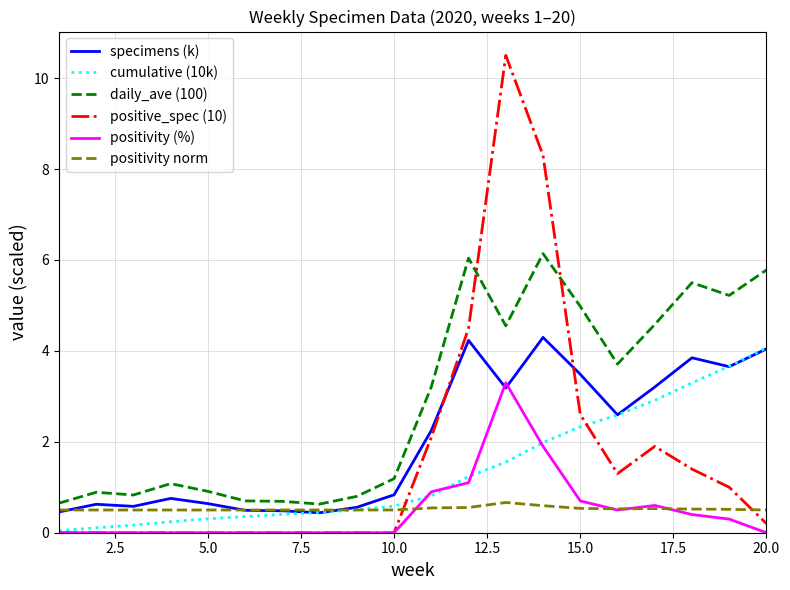

What is the value of the positive_spec (10) point at the 15th from the left?

2.6